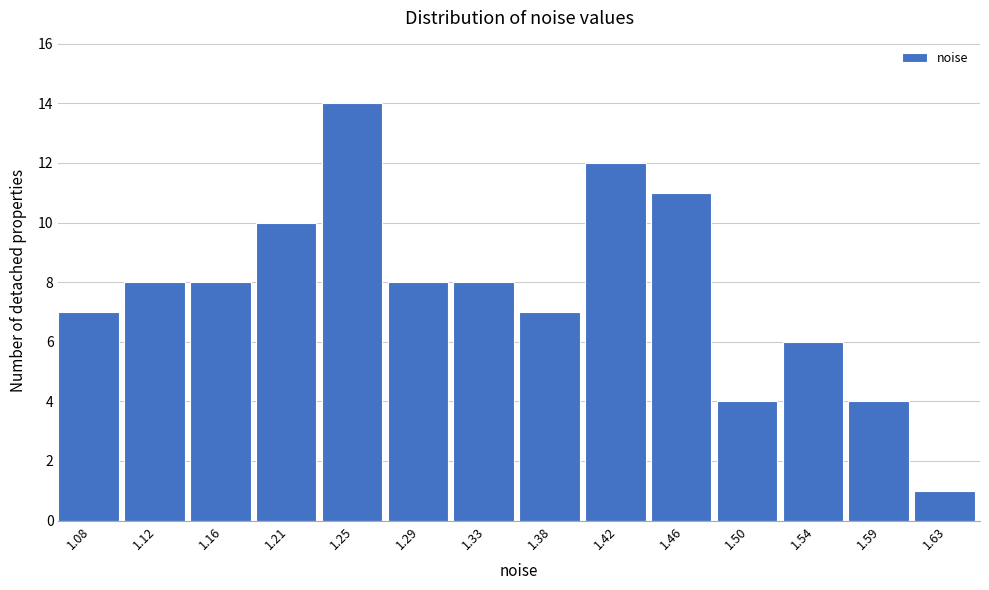

Reading left to right, transcribe all the data shown in this chart.

7	8	8	10	14	8	8	7	12	11	4	6	4	1